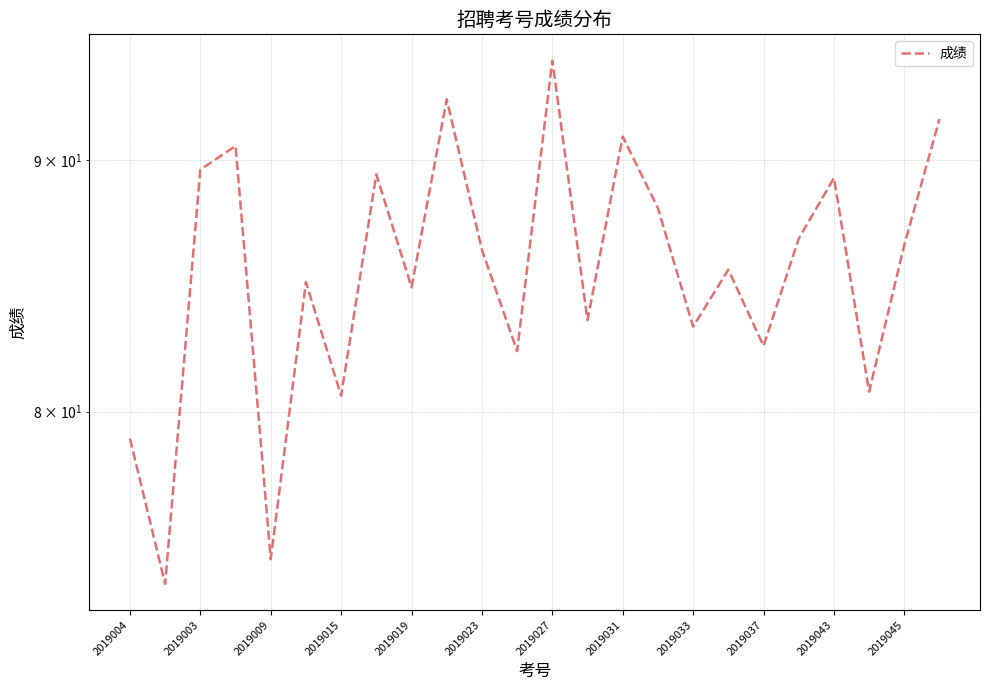

Count the number of data series in this chart.

1